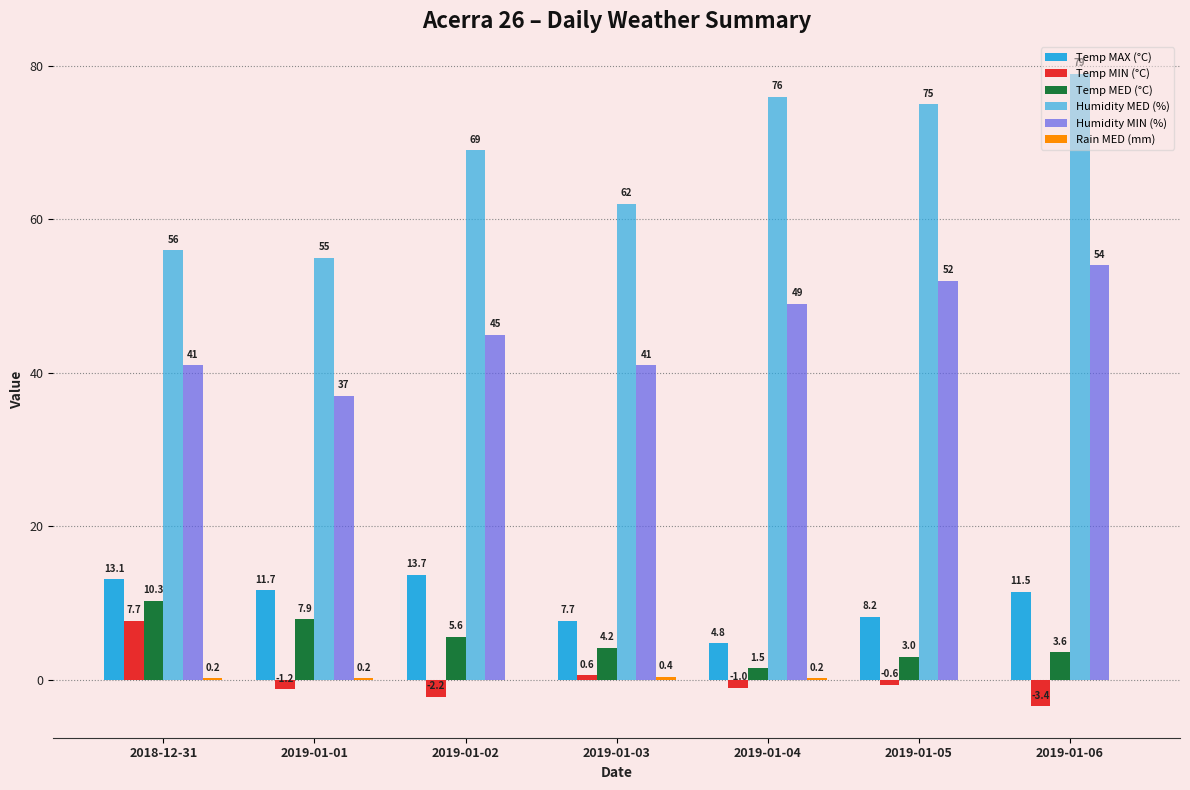

Reading right to left, what are all the values shown in this chart?

Temp MAX (°C): 11.5	8.2	4.8	7.7	13.7	11.7	13.1
Temp MIN (°C): -3.4	-0.6	-1.0	0.6	-2.2	-1.2	7.7
Temp MED (°C): 3.6	3.0	1.5	4.2	5.6	7.9	10.3
Humidity MED (%): 79.0	75.0	76.0	62.0	69.0	55.0	56.0
Humidity MIN (%): 54.0	52.0	49.0	41.0	45.0	37.0	41.0
Rain MED (mm): 0.0	0.0	0.2	0.4	0.0	0.2	0.2